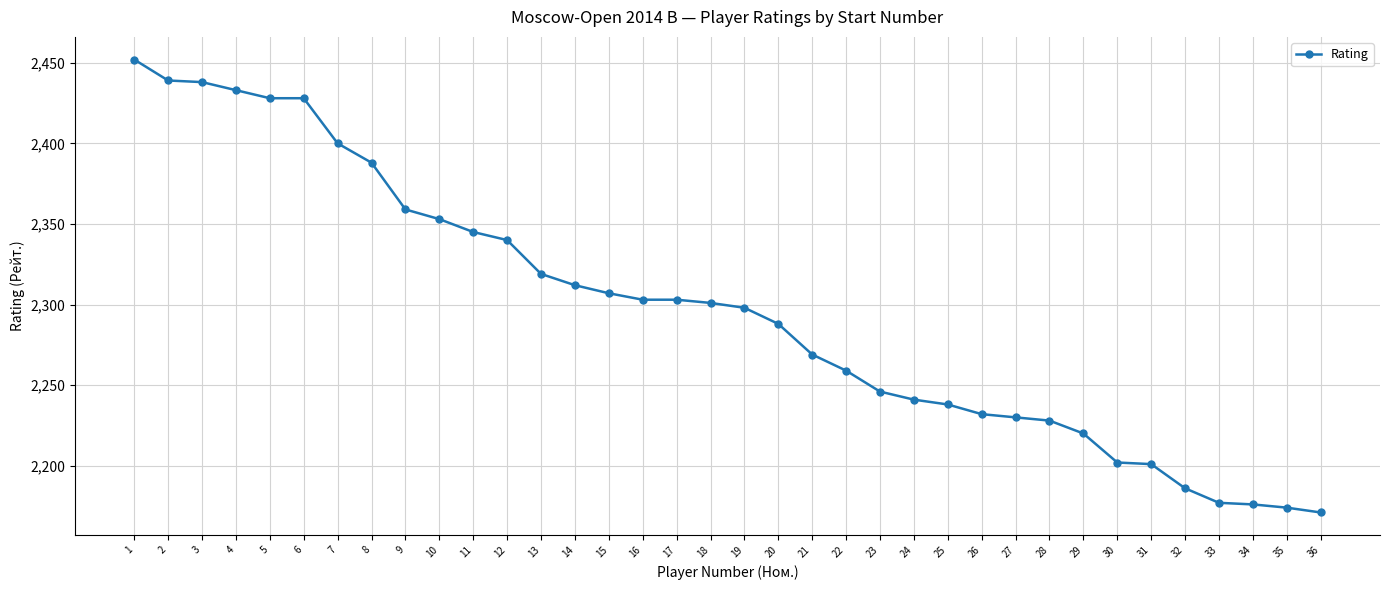

Where is the data nearest to the value 2311?

14